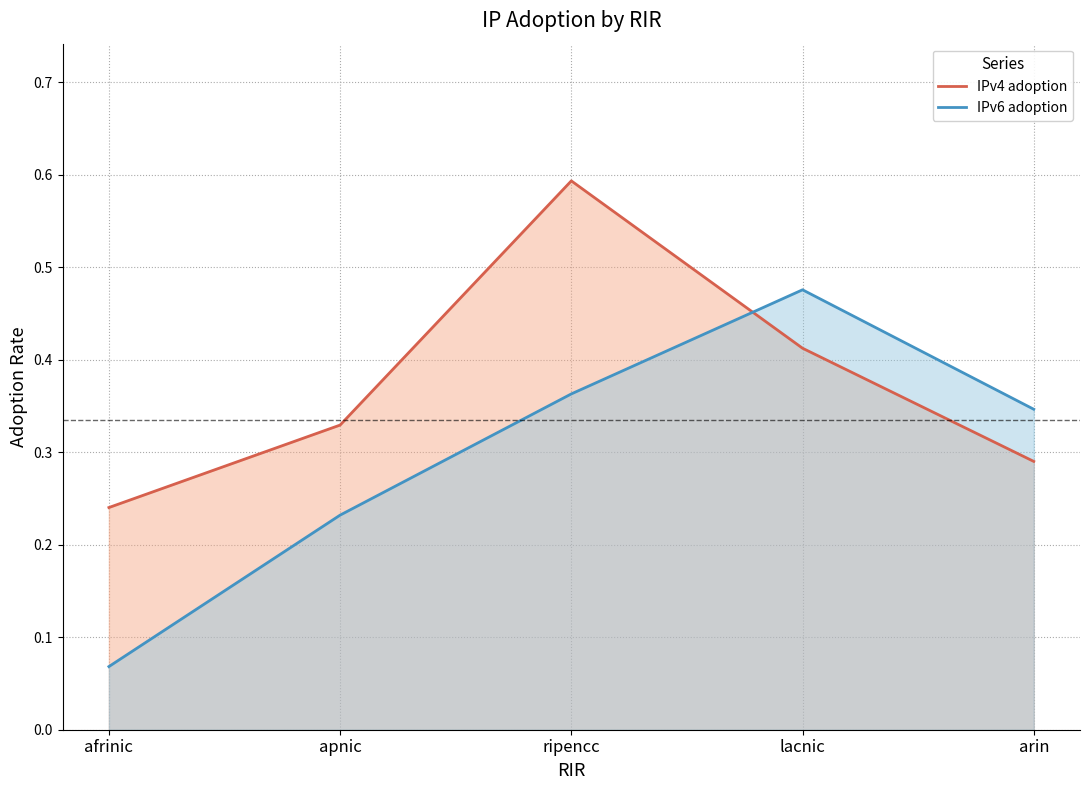

Reading left to right, transcribe all the data shown in this chart.

IPv4 adoption: afrinic=0.2	apnic=0.3	ripencc=0.6	lacnic=0.4	arin=0.3
IPv6 adoption: afrinic=0.1	apnic=0.2	ripencc=0.4	lacnic=0.5	arin=0.3